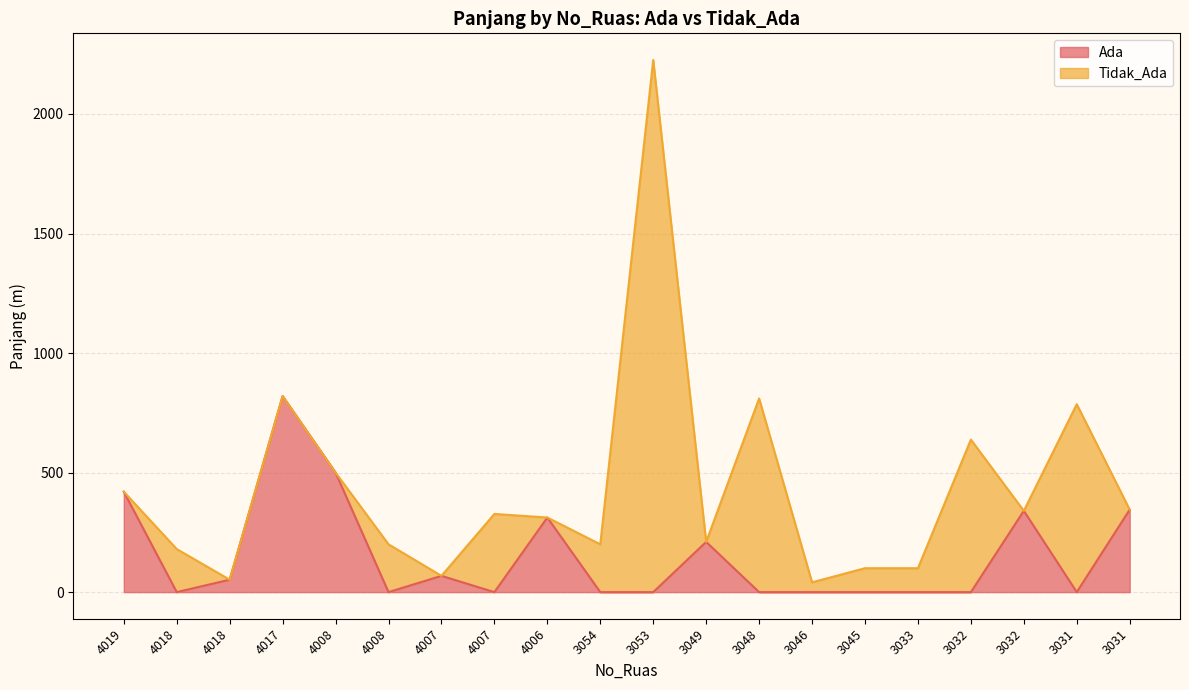

Is it true that the value at 4008 is 500?

True